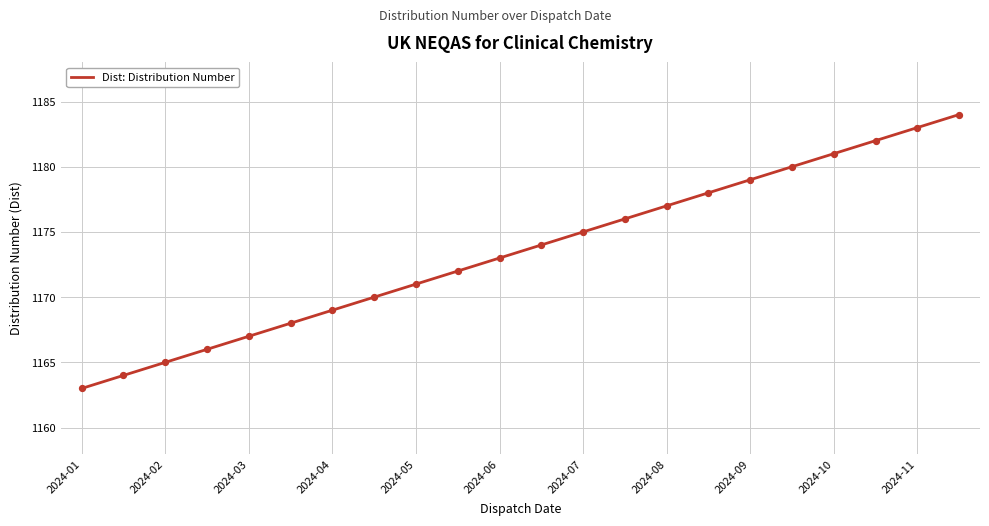

What is the minimum value shown in the chart?

1163